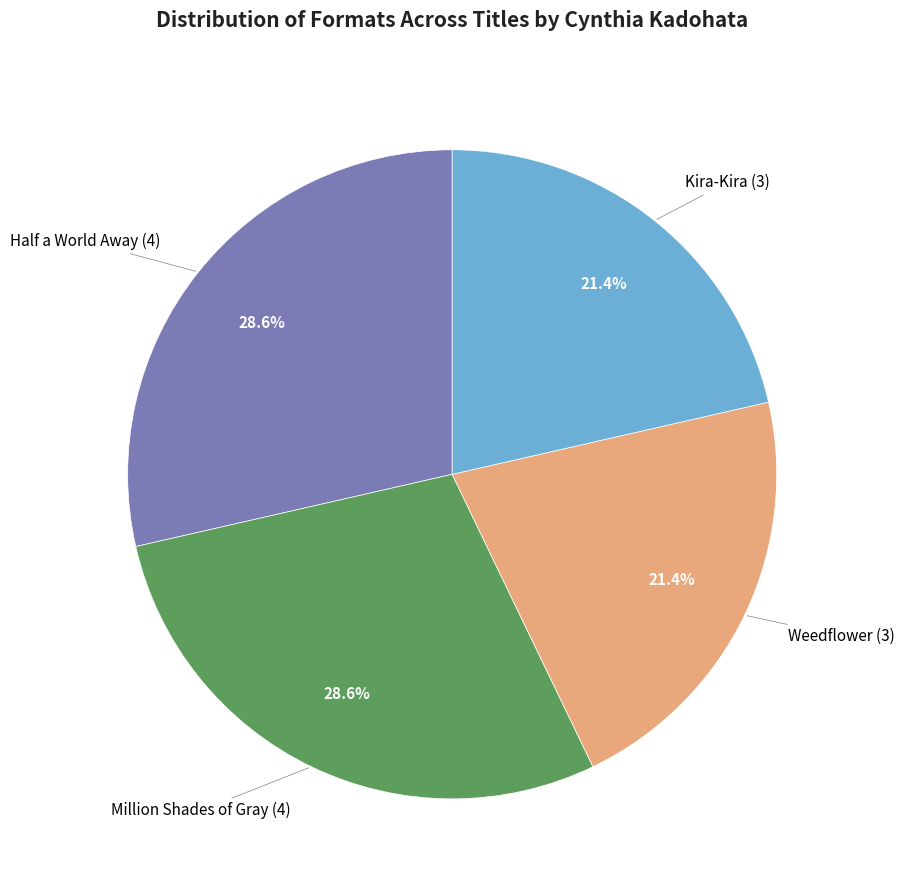

Is there a majority slice in this chart?

No